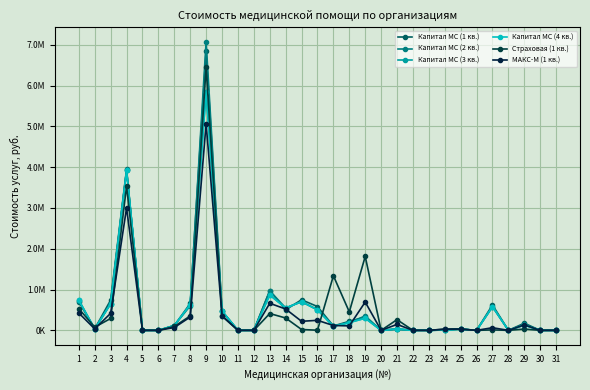

Is this an area chart (filled region under the line)?

No